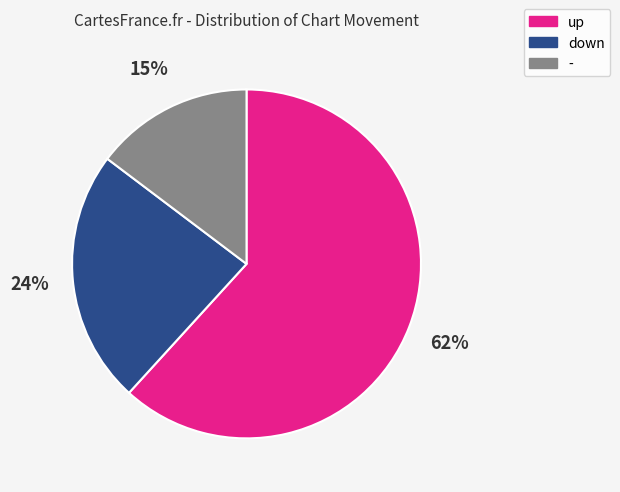

Rank the categories by value from lowest to highest.

-, down, up